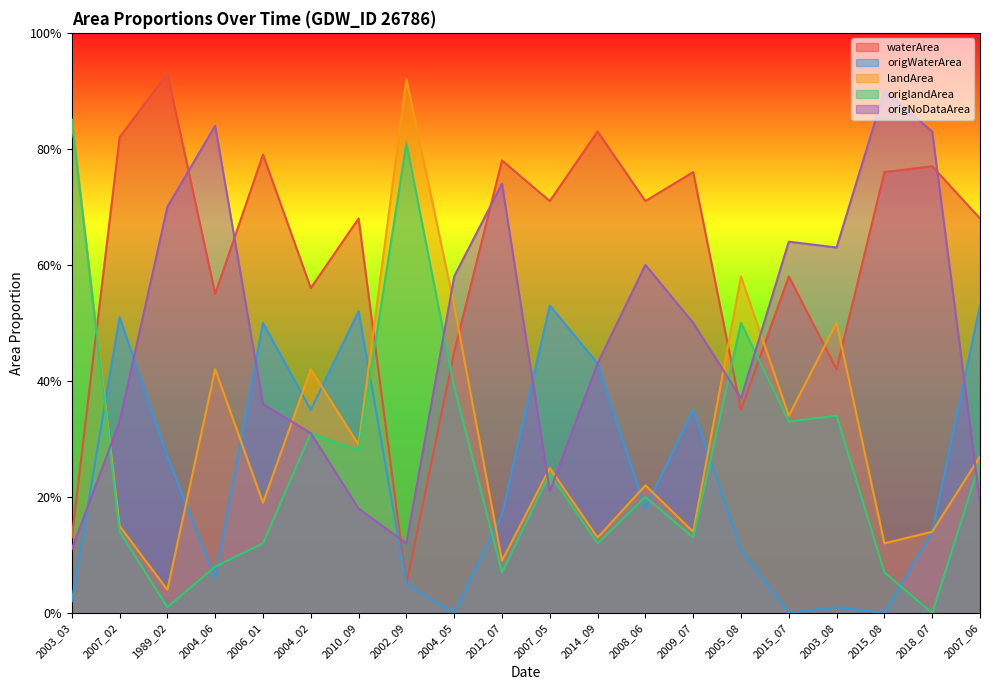

What is the spread (max minus min) of values at 2008_06?

0.5